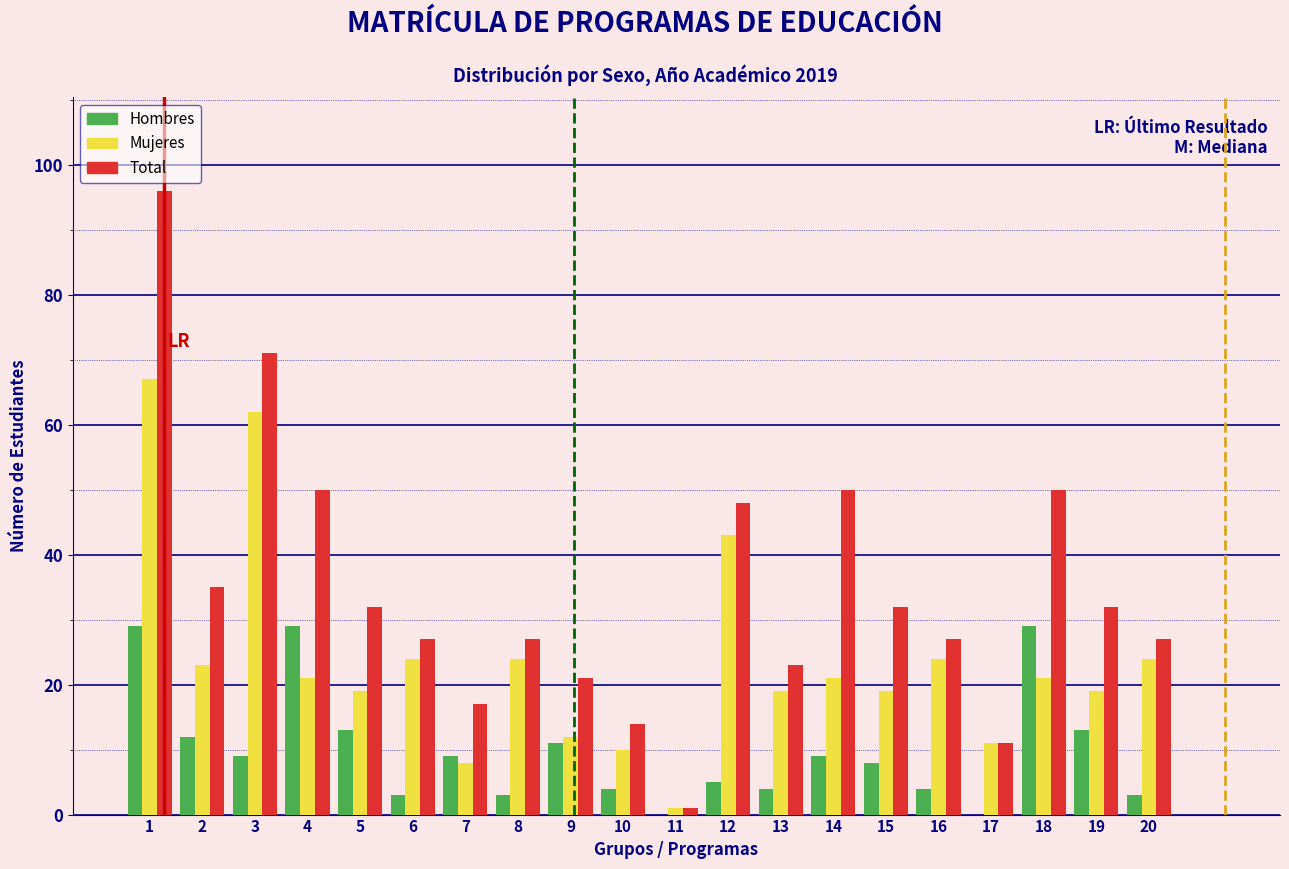

What is the sum of all Hombres values?

197